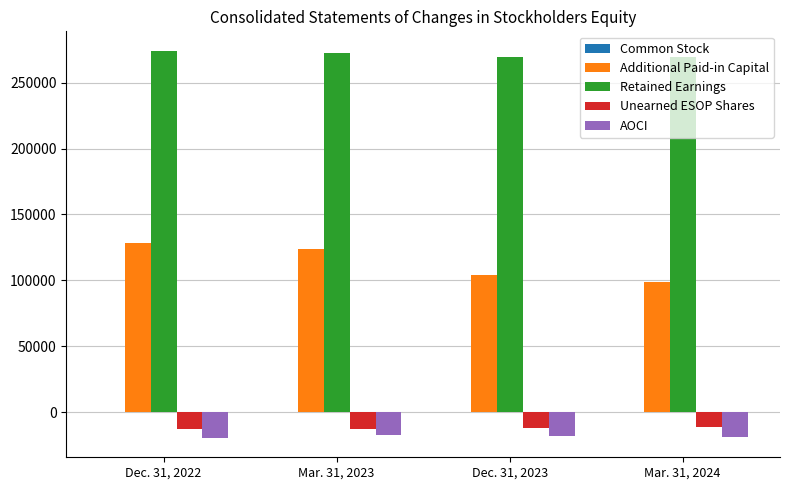

The Additional Paid-in Capital series shows 103908 at Dec. 31, 2023. True or false?

True